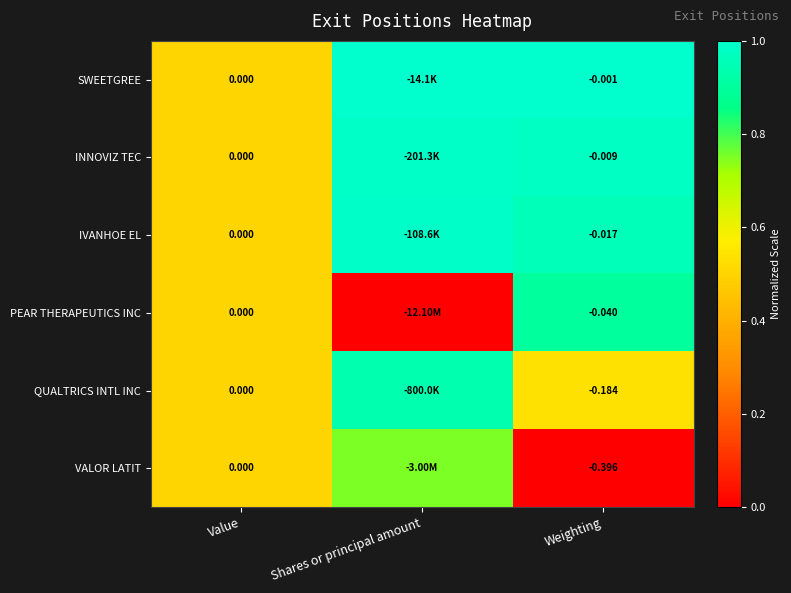

Rank the series at Weighting from lowest to highest value.

VALOR LATIT, QUALTRICS INTL INC, PEAR THERAPEUTICS INC, IVANHOE EL, INNOVIZ TEC, SWEETGREE